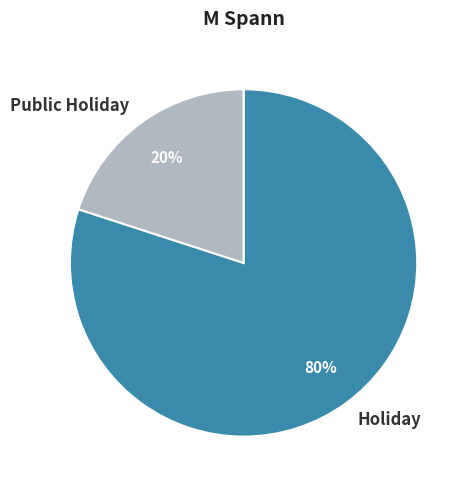

To the nearest percent, what percentage of the pie is Holiday?

80%